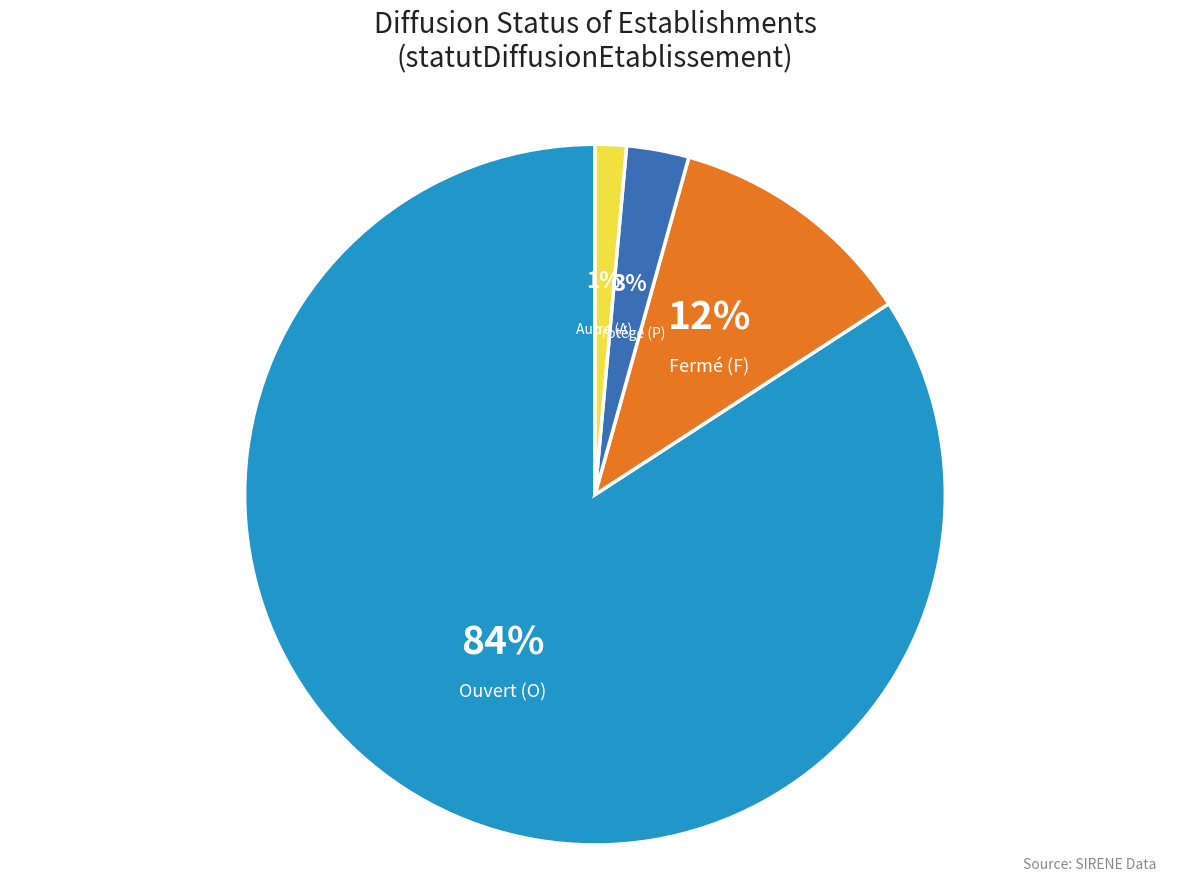

How many segments does this pie chart have?

4